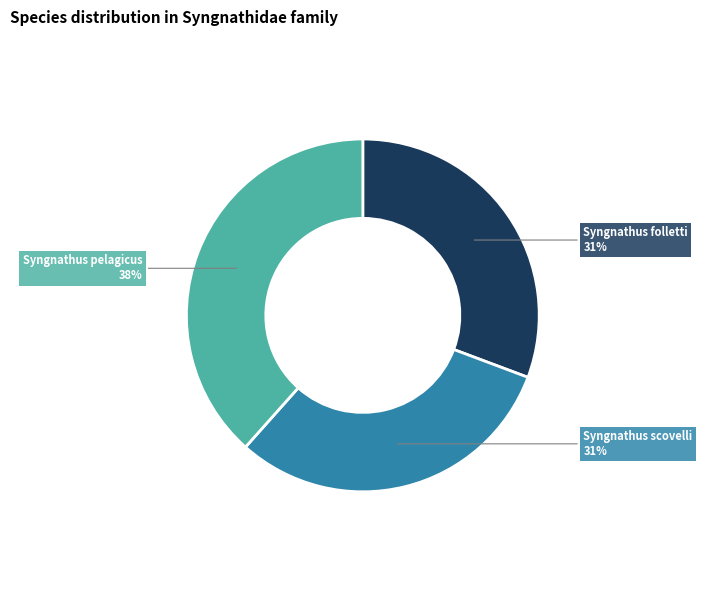

To the nearest percent, what portion does Syngnathus folletti represent?

31%